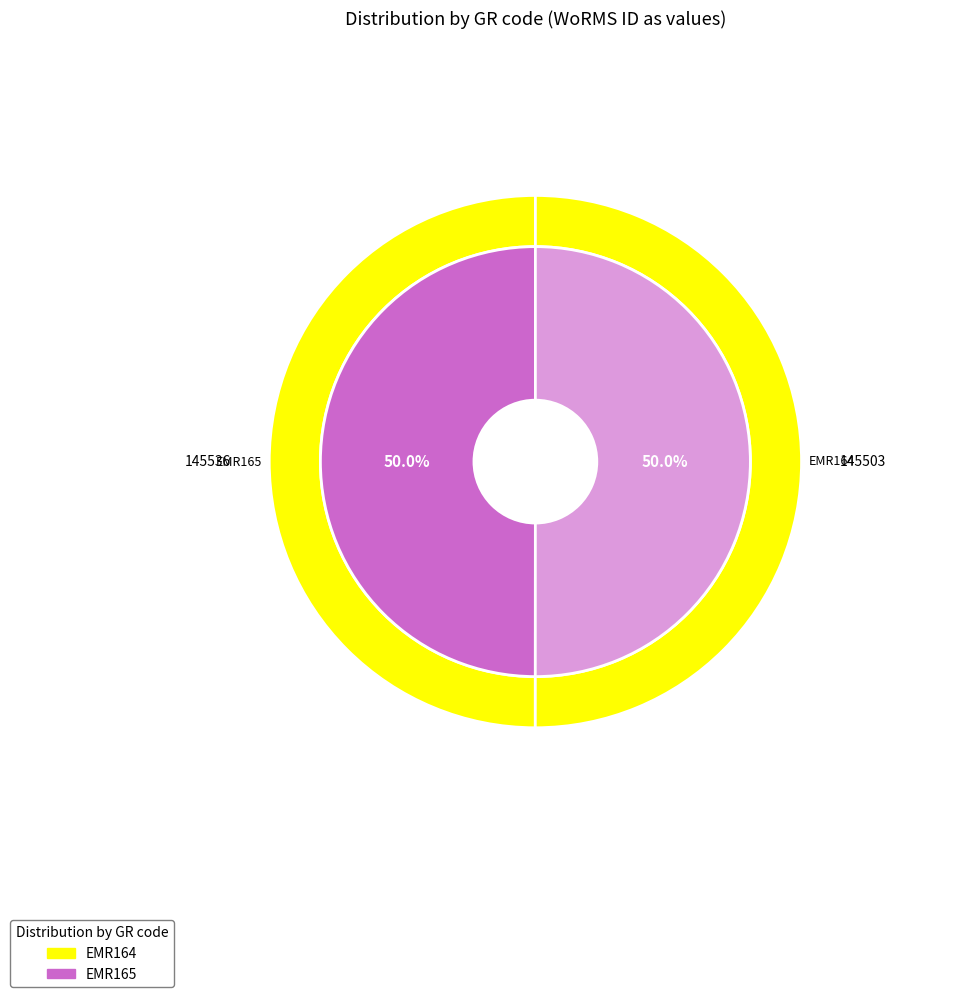

Rank the categories by value from lowest to highest.

EMR164, EMR165